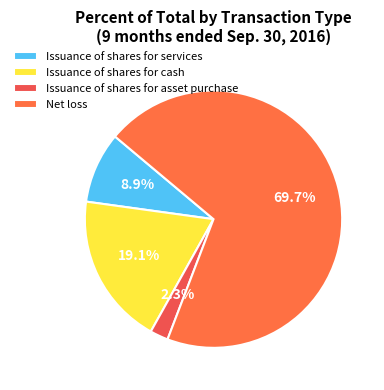

Count the number of slices in the pie.

4